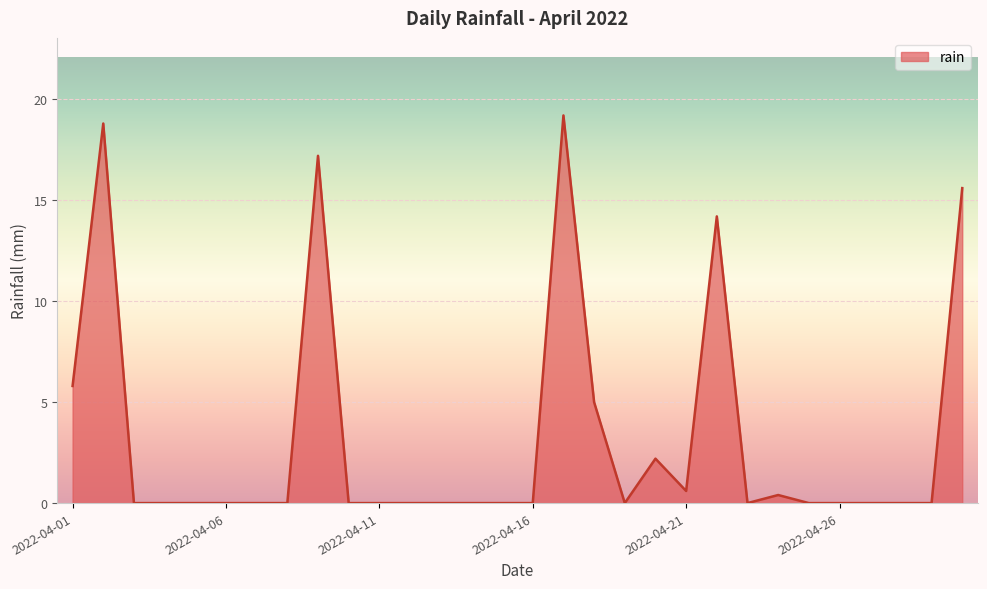

What is the difference between the maximum and minimum values?

19.2